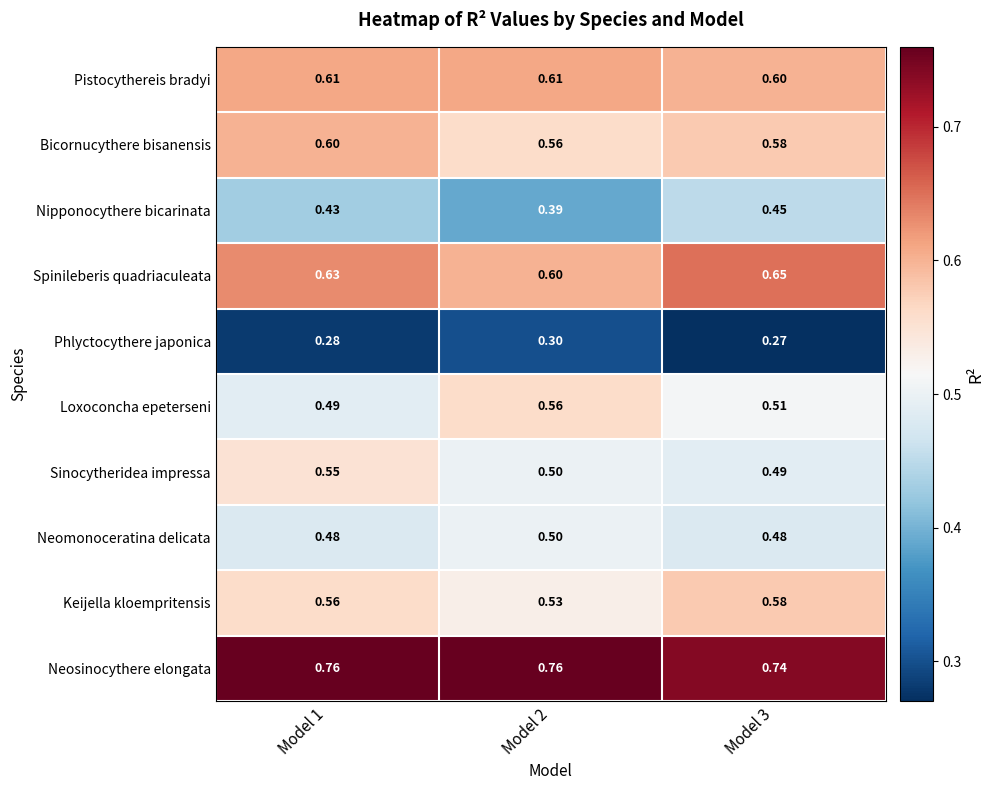

At which category is the sum across all series the highest?

Model 1